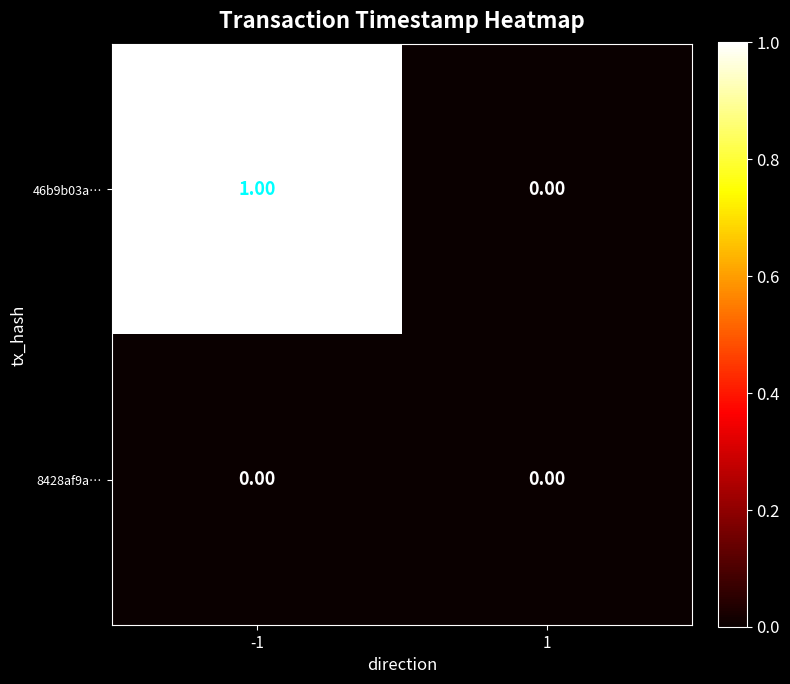

Which series has the largest total across all categories?

46b9b03a…